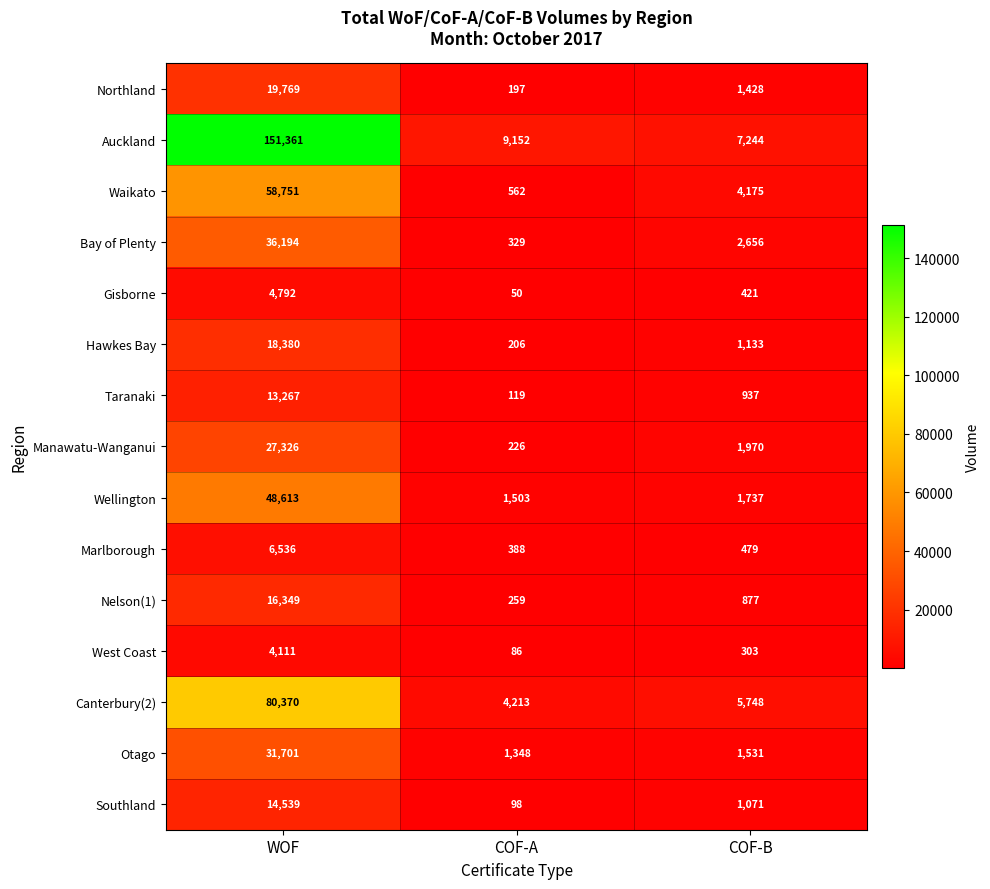

Read the Marlborough value at WOF.

6536